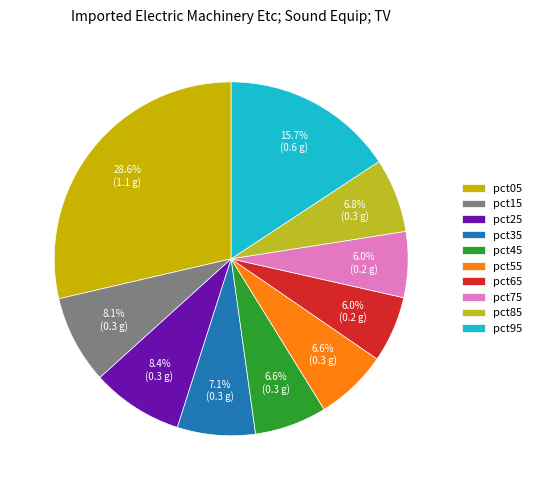

The pct95 slice represents 3% of the pie. True or false?

False